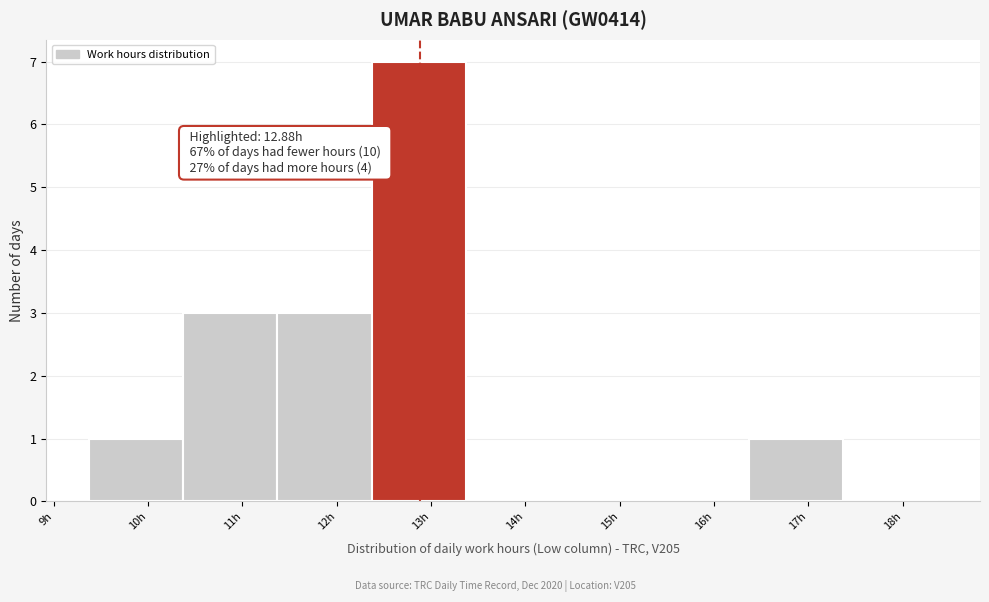

Which range on the x-axis has the tallest bar?

12.37 to 13.37